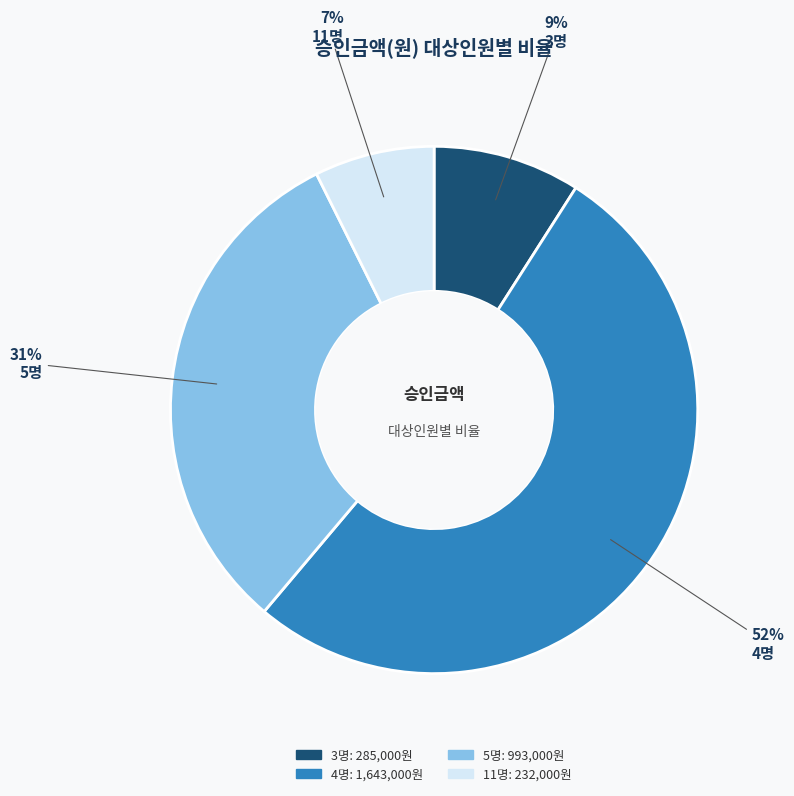

True or false: 3명 accounts for 9% of the total.

True